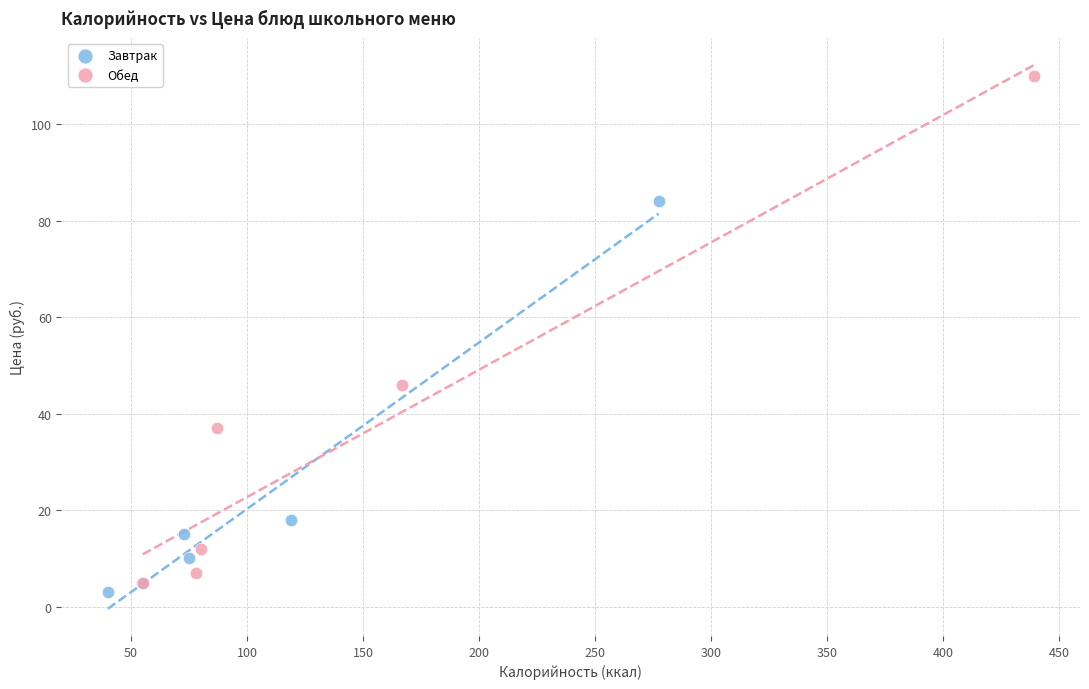

Which series has the widest spread of Y values?

Обед